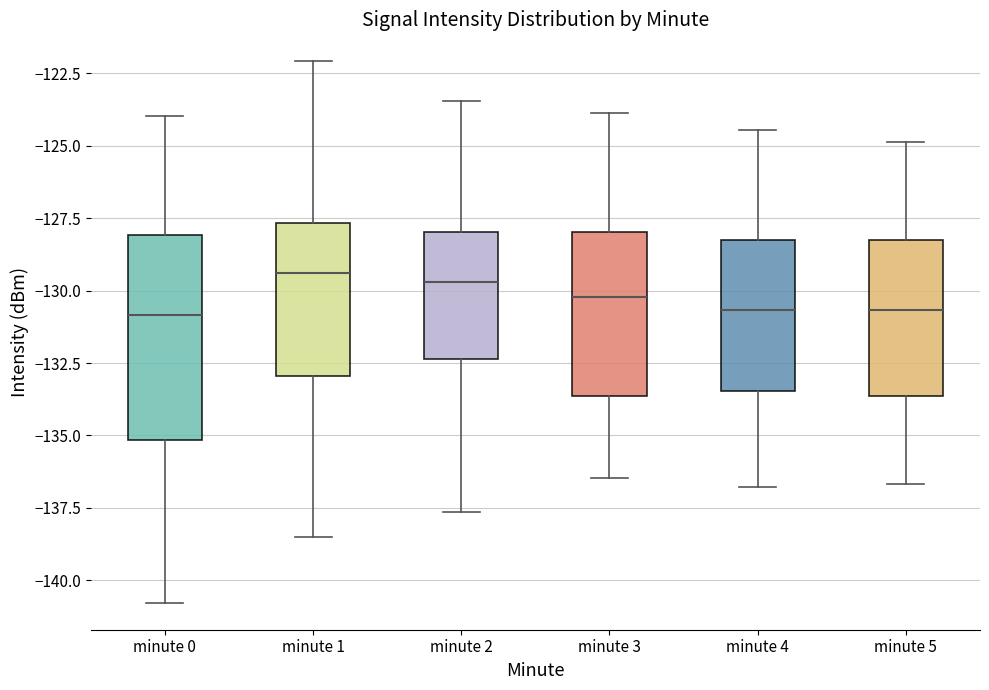

Comparing the boxes themselves (not the whiskers), which one is the tallest?

minute 0